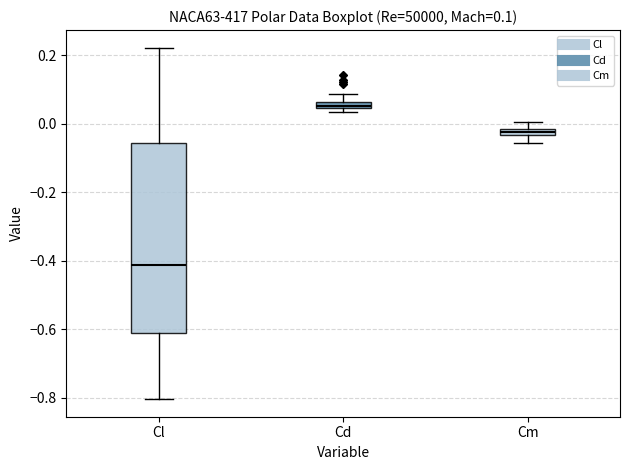

Which box's median line is the highest?

Cd